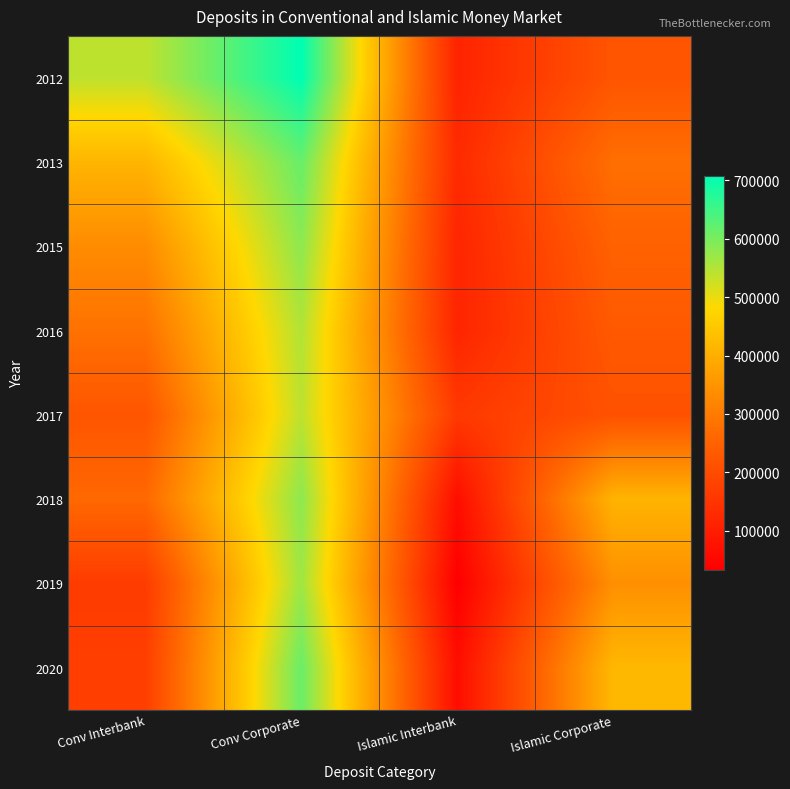

At which category does the chart reach its minimum across all series?

Islamic Interbank